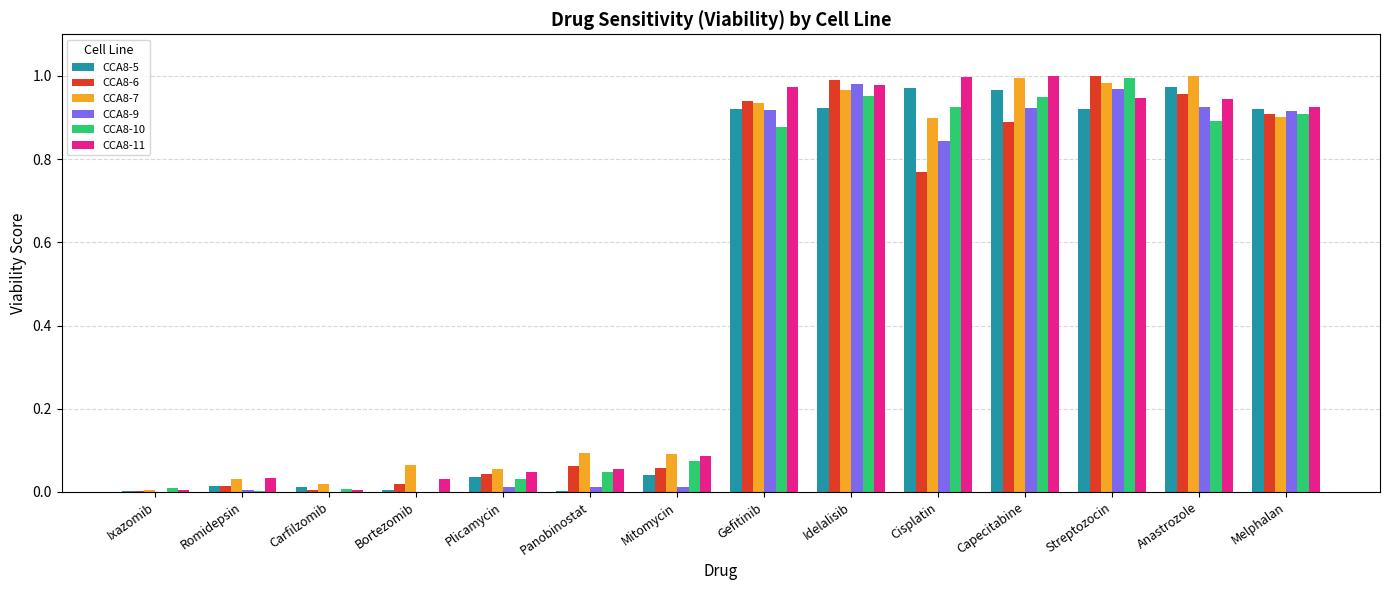

The CCA8-11 series shows 0.0 at Plicamycin. True or false?

True